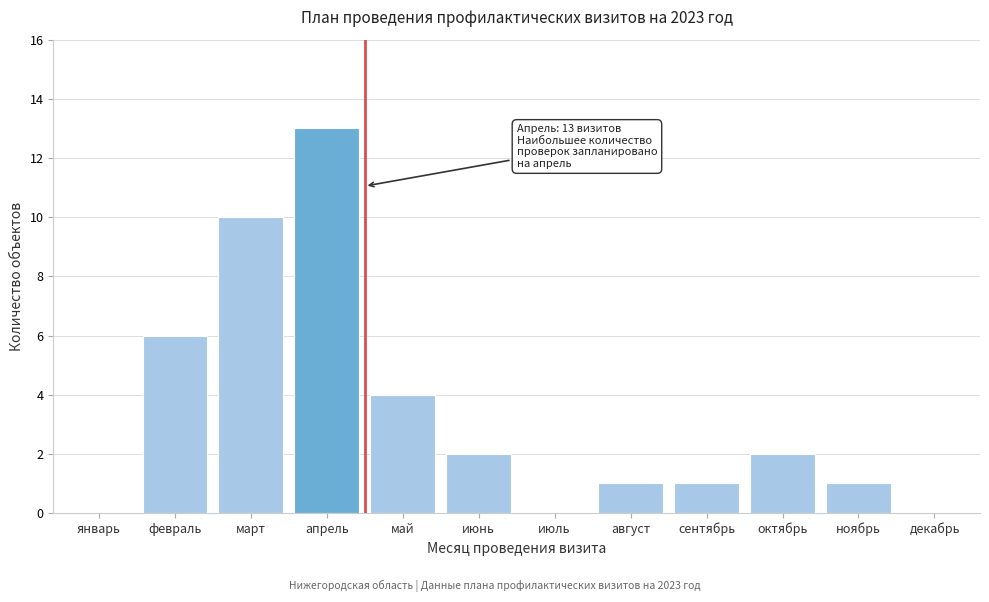

Reading left to right, list all the values displayed in this chart.

январь=0	февраль=6	март=10	апрель=13	май=4	июнь=2	июль=0	август=1	сентябрь=1	октябрь=2	ноябрь=1	декабрь=0